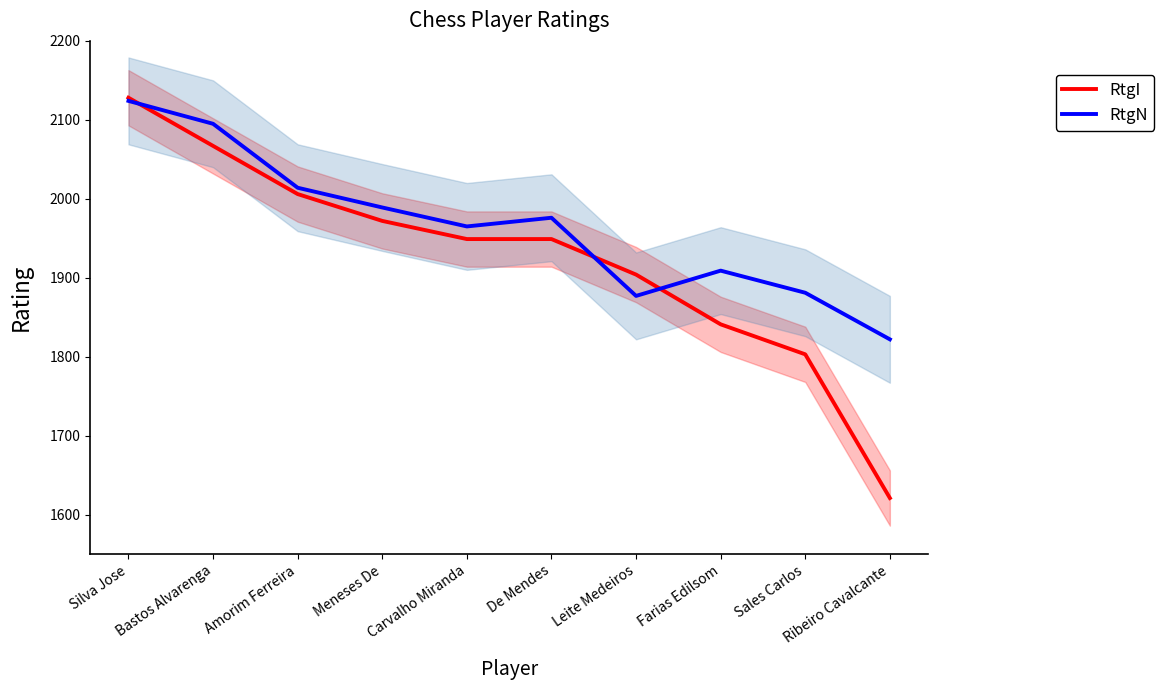

Which category has the highest value across all series?

Silva Jose